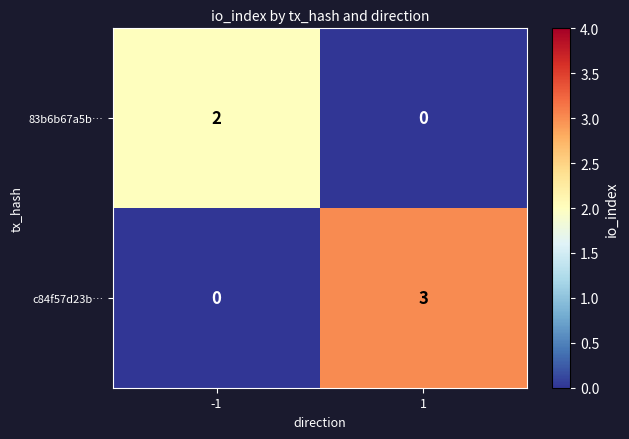

At how many categories does at least one series exceed 1?

2